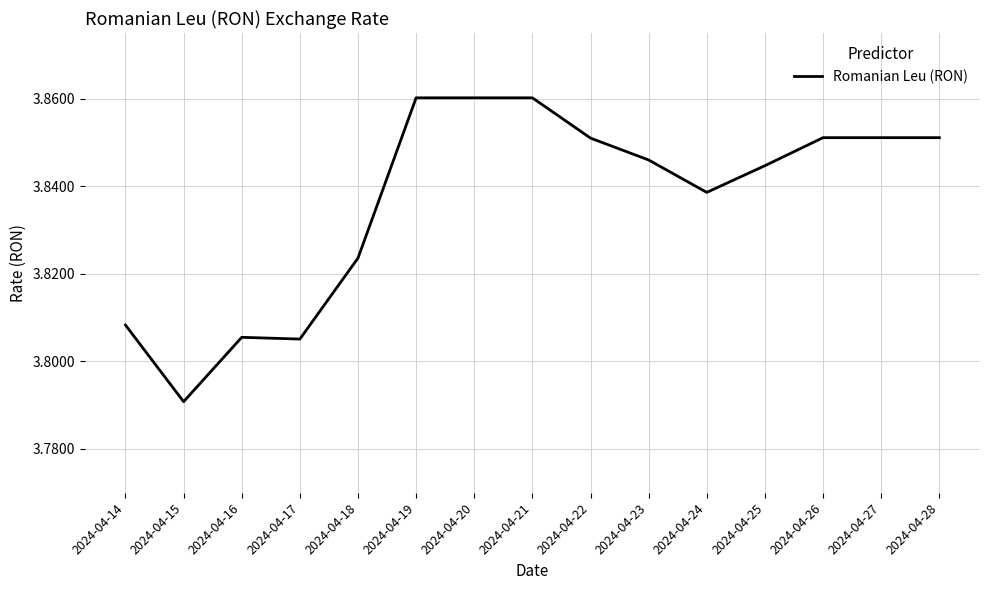

What is the sum of all values?

57.5